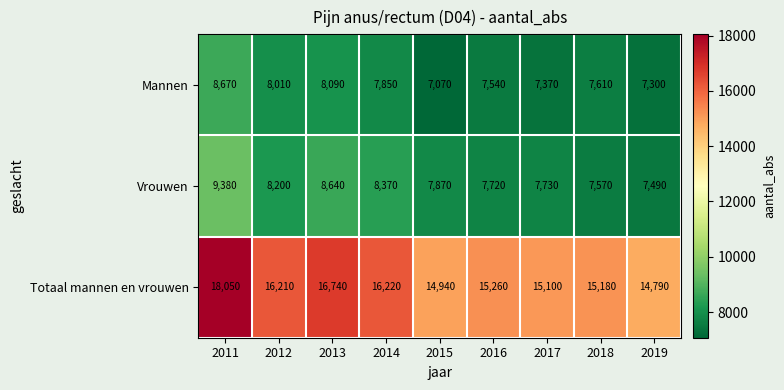

What is the total value across all series at 2011?

36100